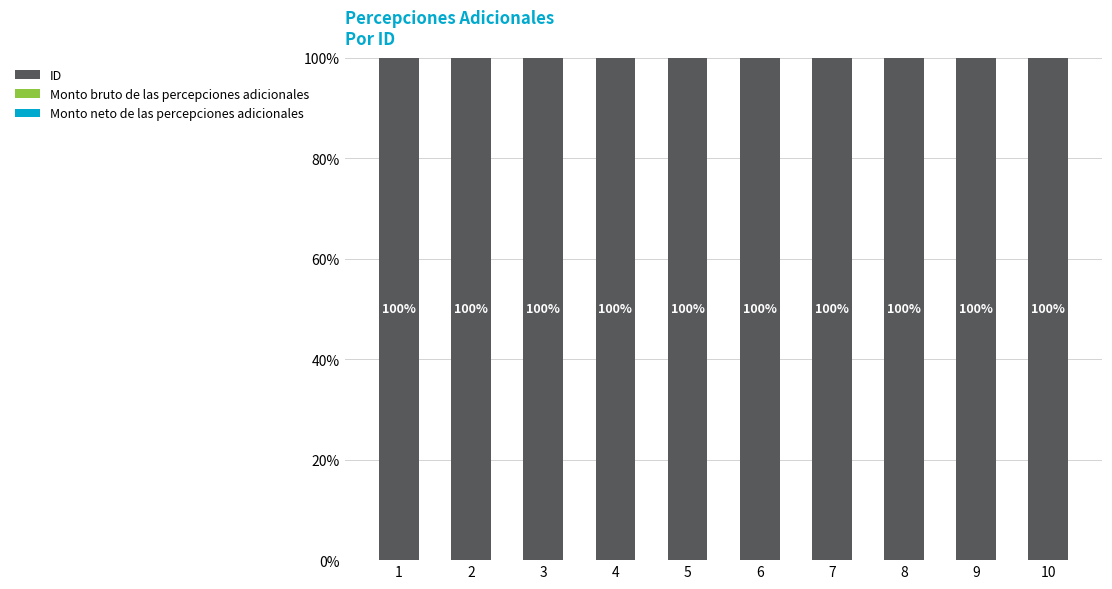

The value of ID at 5 is 55. True or false?

False